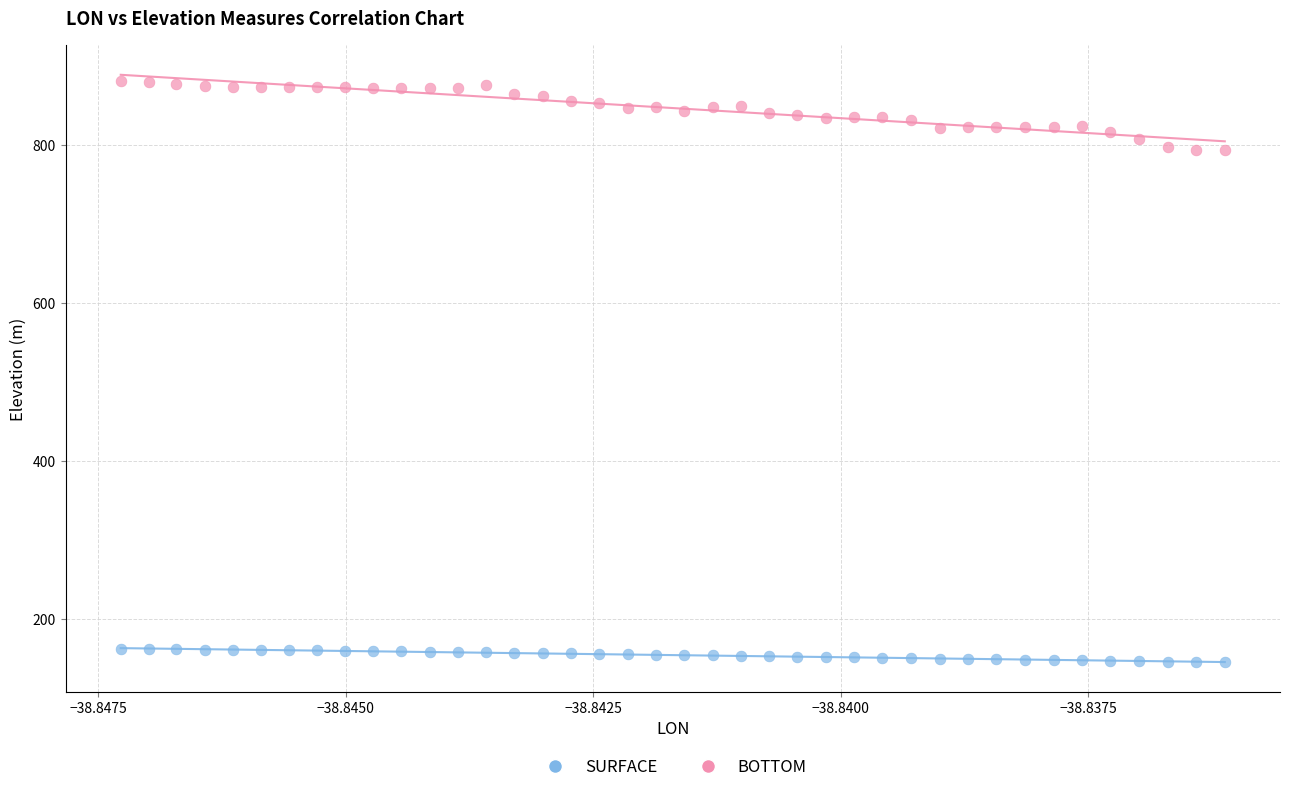

Which series has the largest Y range (max minus min)?

BOTTOM